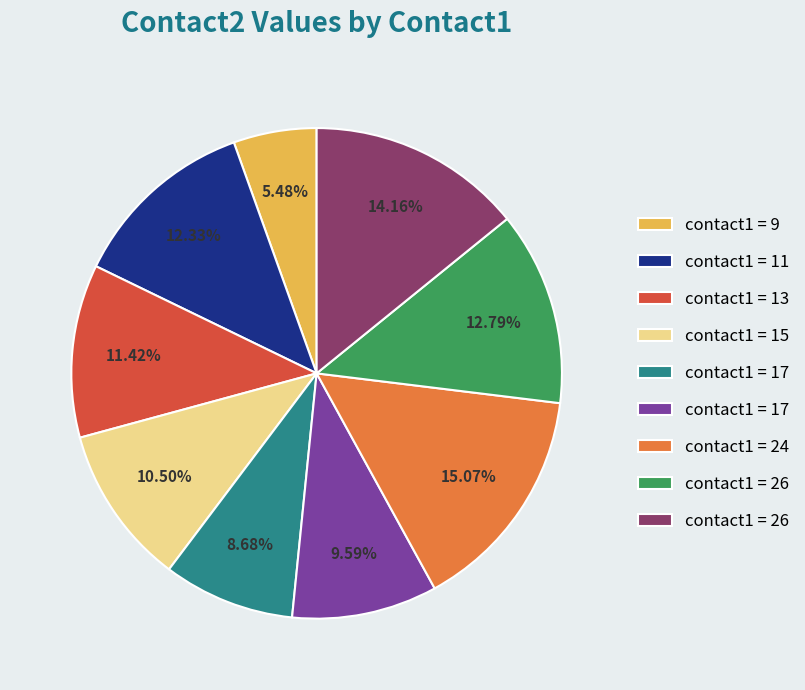

Does any single category account for the majority?

No